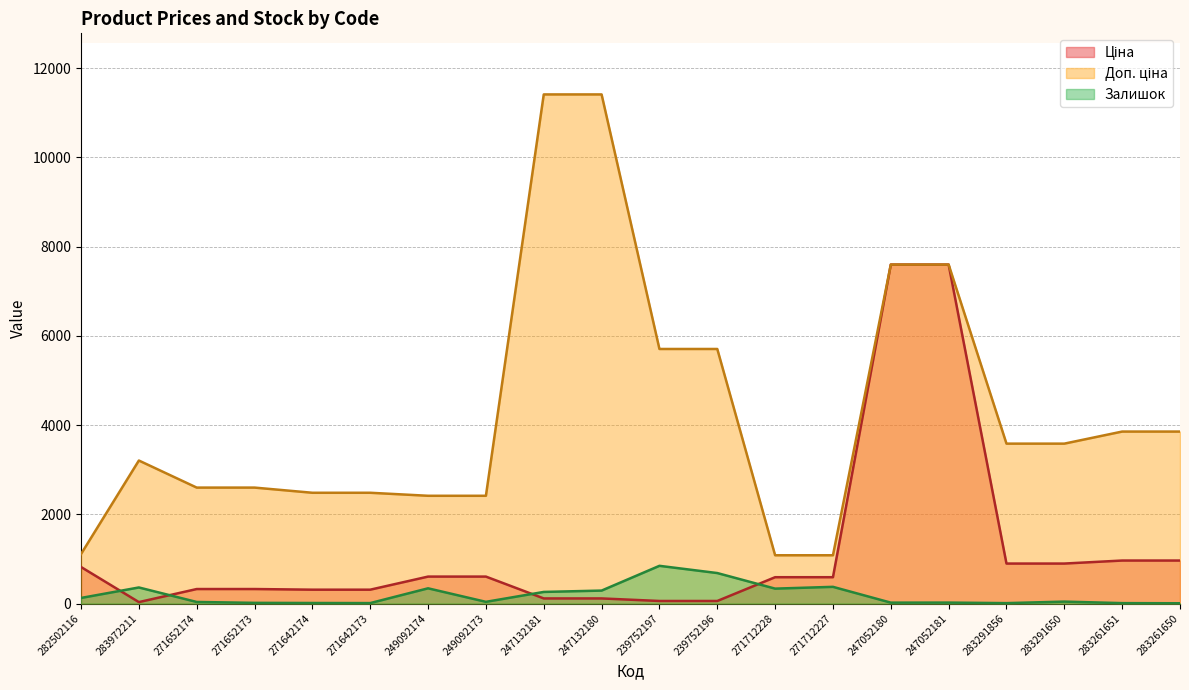

Reading left to right, transcribe all the data shown in this chart.

Ціна: 818.5	32.0	324.8	324.8	310.3	310.3	603.7	603.7	114.1	114.1	57.0	57.0	589.9	589.9	7596.5	7596.5	895.9	895.9	963.5	963.5
Доп. ціна: 1109.2	3205.0	2598.3	2598.3	2482.4	2482.4	2414.8	2414.8	11410.0	11410.0	5705.0	5705.0	1081.7	1081.7	7596.5	7596.5	3583.6	3583.6	3854.0	3854.0
Залишок: 125.0	360.0	35.0	15.0	12.0	10.0	341.0	38.0	260.0	290.0	845.0	683.0	334.0	374.0	20.0	21.0	9.0	43.0	9.0	6.0